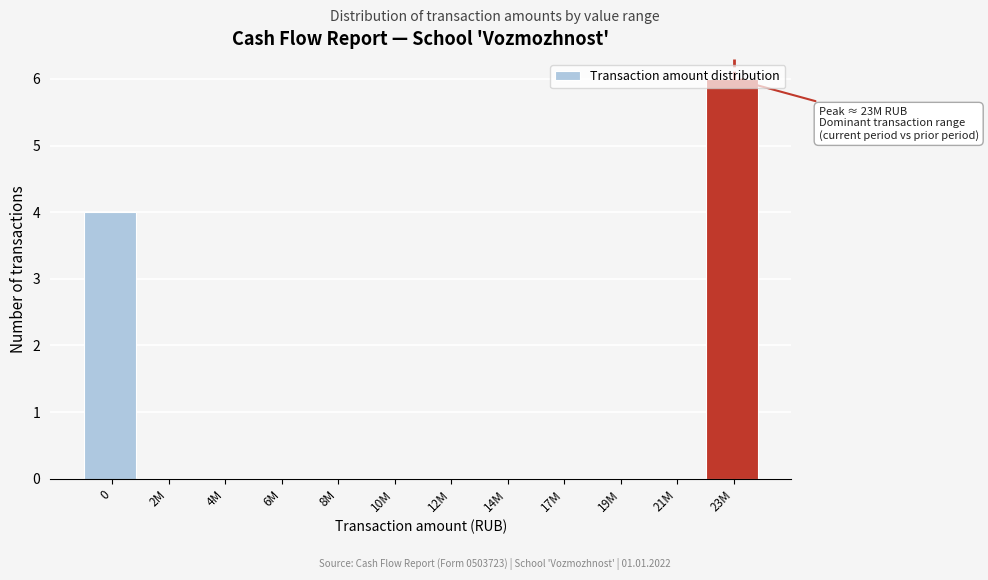

What is the greatest value displayed?

6